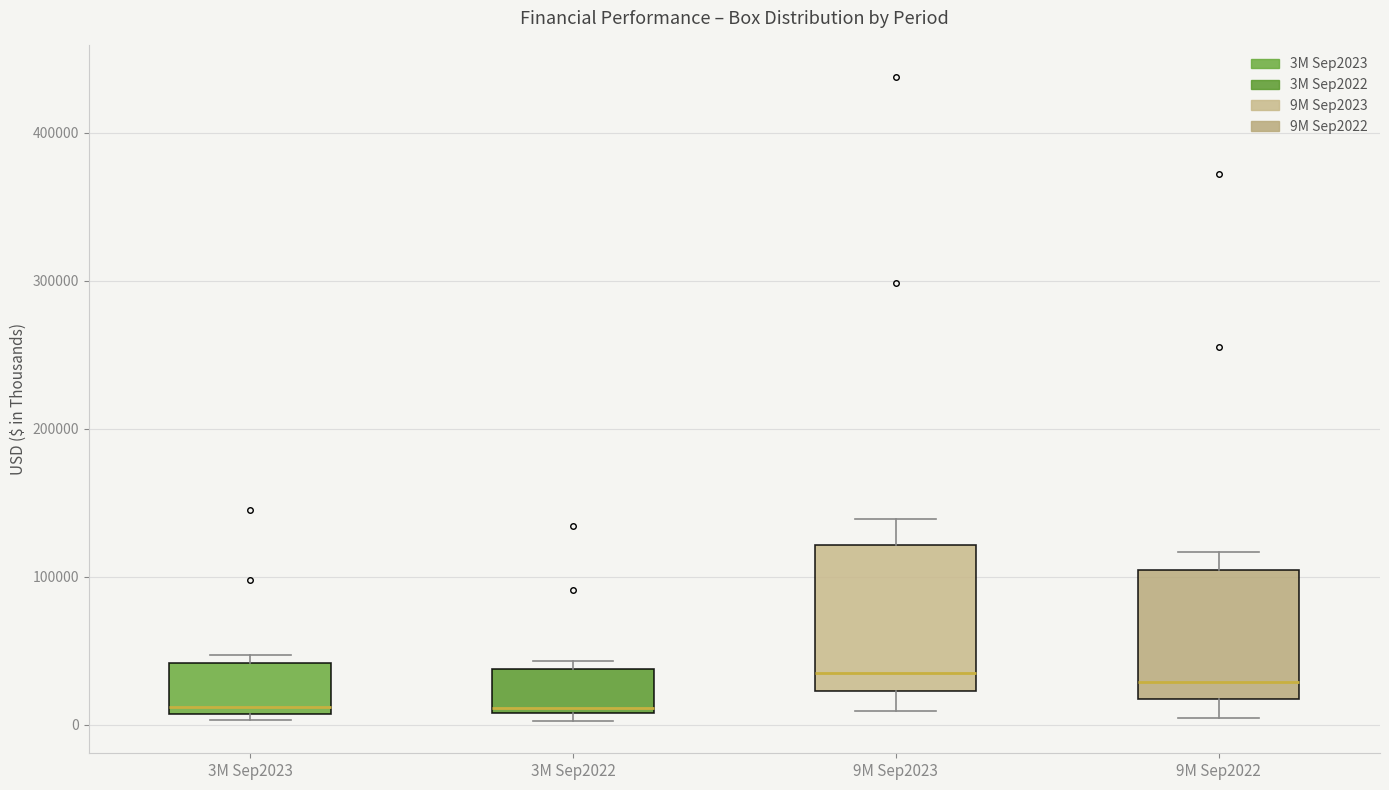

Reading left to right, read every box against the y-axis: the position of its median line, the range the box covers, and the ends of its whiskers. The values are not printed on the chart, so give them approximately, as read against the axis.

3M Sep2023: median 10000 (just above the box's lower edge), box 10000 to 40000, whiskers 0 to 50000
3M Sep2022: median 10000 (just above the box's lower edge), box 10000 to 40000, whiskers 0 to 40000 (just above the box's upper edge)
9M Sep2023: median 40000, box 20000 to 120000, whiskers 10000 to 140000
9M Sep2022: median 30000, box 20000 to 100000, whiskers 0 to 120000